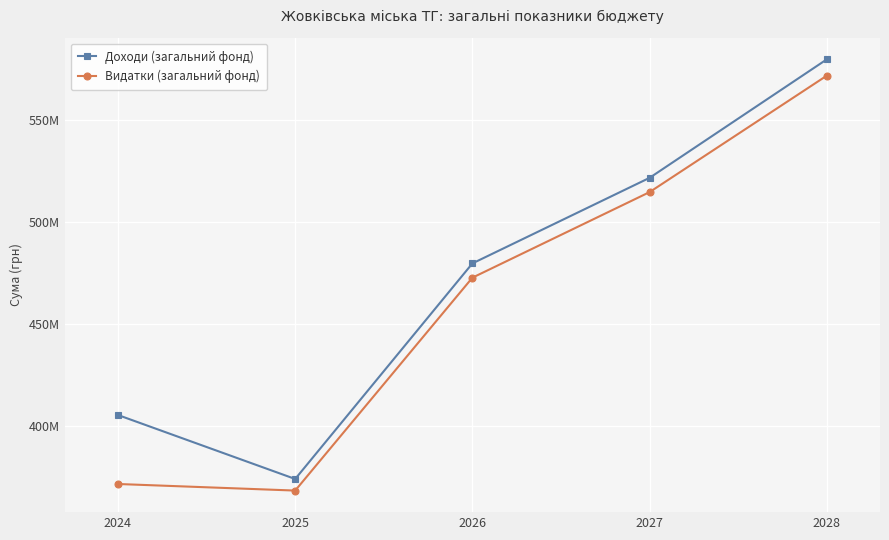

What is the difference between the maximum and second lowest values in the Видатки (загальний фонд) series?

200288444